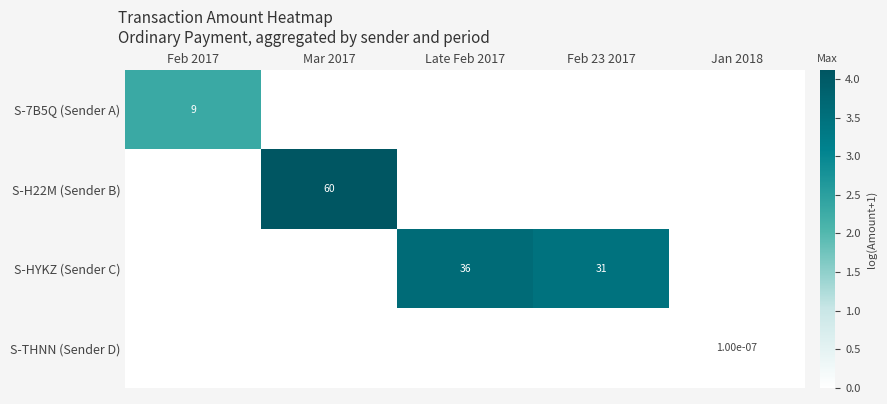

At Feb 2017, list the series in order from smallest to largest.

S-H22M (Sender B), S-HYKZ (Sender C), S-THNN (Sender D), S-7B5Q (Sender A)